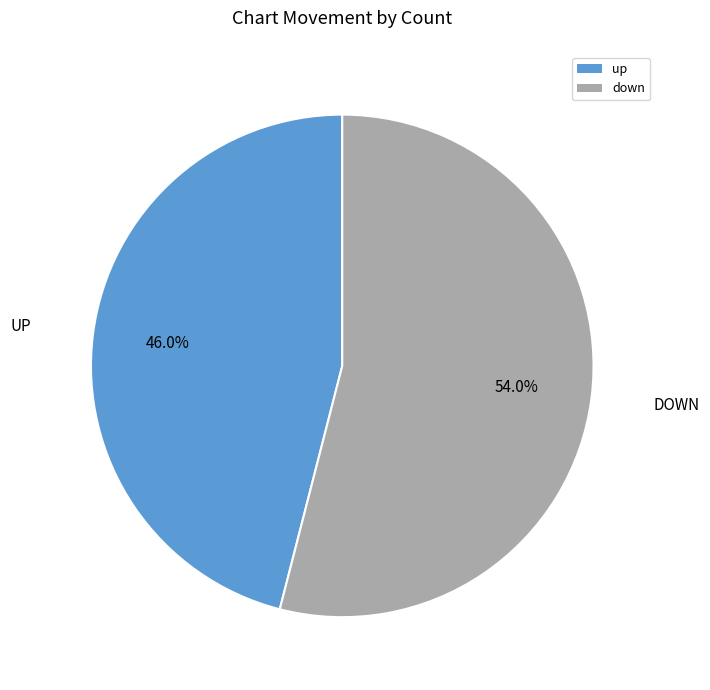

Count the number of slices in the pie.

2